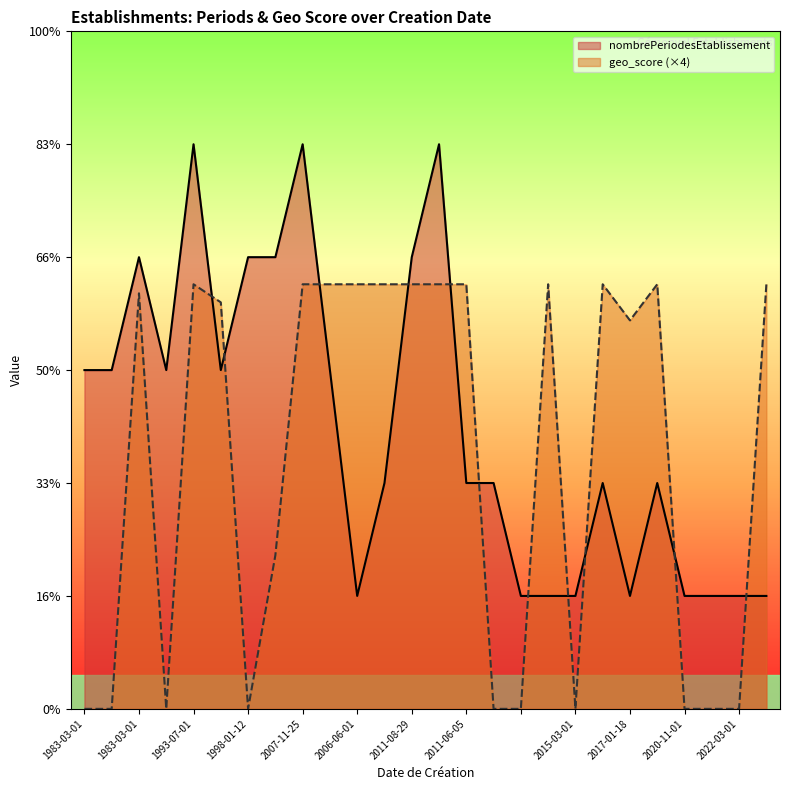

What is the highest value of the nombrePeriodesEtablissement series?

5.0